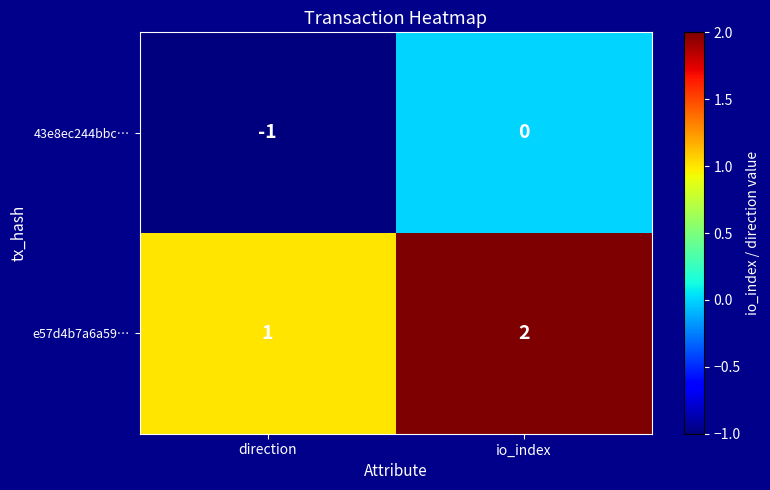

What is the total value across all series at io_index?

2